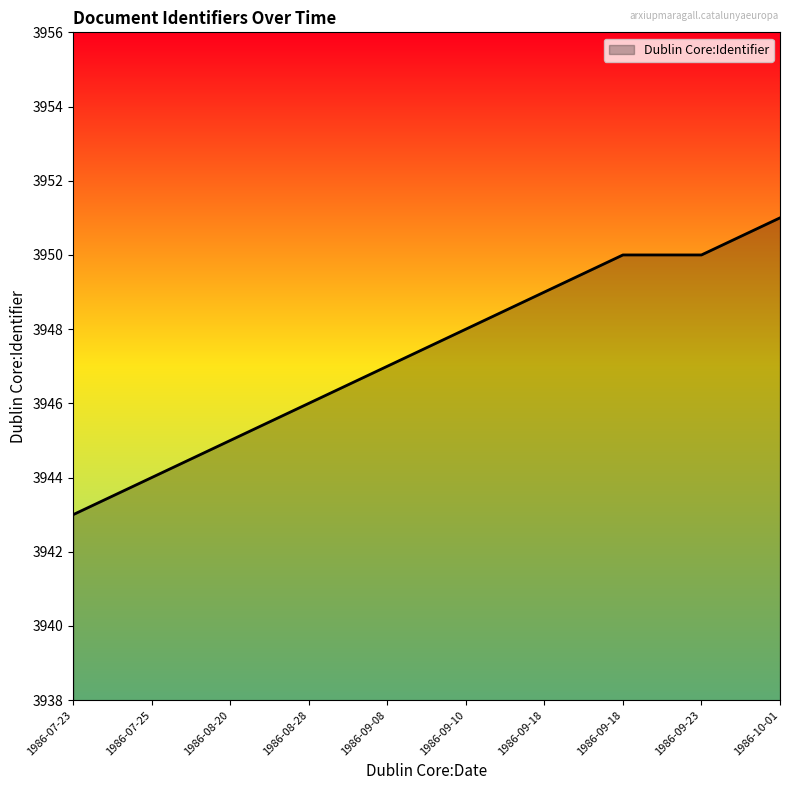

Does the chart have visible grid lines?

No